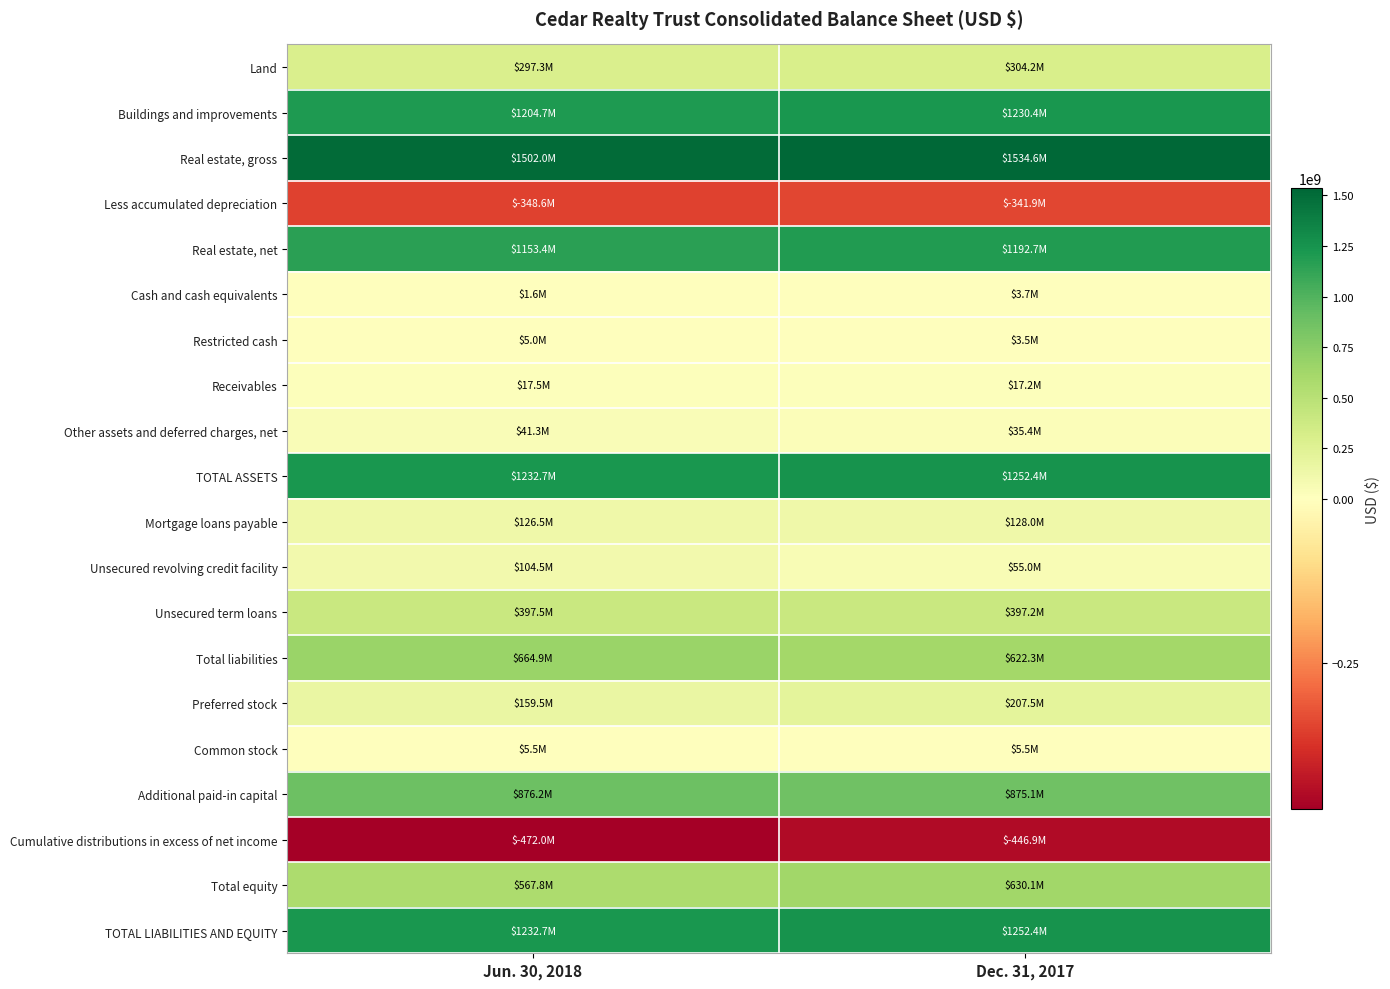

Reading left to right, list all the values displayed in this chart.

Land: Jun. 30, 2018=297289000	Dec. 31, 2017=304237000
Buildings and improvements: Jun. 30, 2018=1204707000	Dec. 31, 2017=1230362000
Real estate, gross: Jun. 30, 2018=1501996000	Dec. 31, 2017=1534599000
Less accumulated depreciation: Jun. 30, 2018=-348587000	Dec. 31, 2017=-341943000
Real estate, net: Jun. 30, 2018=1153409000	Dec. 31, 2017=1192656000
Cash and cash equivalents: Jun. 30, 2018=1625000	Dec. 31, 2017=3702000
Restricted cash: Jun. 30, 2018=5030000	Dec. 31, 2017=3517000
Receivables: Jun. 30, 2018=17503000	Dec. 31, 2017=17193000
Other assets and deferred charges, net: Jun. 30, 2018=41258000	Dec. 31, 2017=35350000
TOTAL ASSETS: Jun. 30, 2018=1232658000	Dec. 31, 2017=1252418000
Mortgage loans payable: Jun. 30, 2018=126453000	Dec. 31, 2017=127969000
Unsecured revolving credit facility: Jun. 30, 2018=104500000	Dec. 31, 2017=55000000
Unsecured term loans: Jun. 30, 2018=397462000	Dec. 31, 2017=397156000
Total liabilities: Jun. 30, 2018=664902000	Dec. 31, 2017=622307000
Preferred stock: Jun. 30, 2018=159541000	Dec. 31, 2017=207508000
Common stock: Jun. 30, 2018=5473000	Dec. 31, 2017=5479000
Additional paid-in capital: Jun. 30, 2018=876179000	Dec. 31, 2017=875062000
Cumulative distributions in excess of net income: Jun. 30, 2018=-472009000	Dec. 31, 2017=-446944000
Total equity: Jun. 30, 2018=567756000	Dec. 31, 2017=630111000
TOTAL LIABILITIES AND EQUITY: Jun. 30, 2018=1232658000	Dec. 31, 2017=1252418000